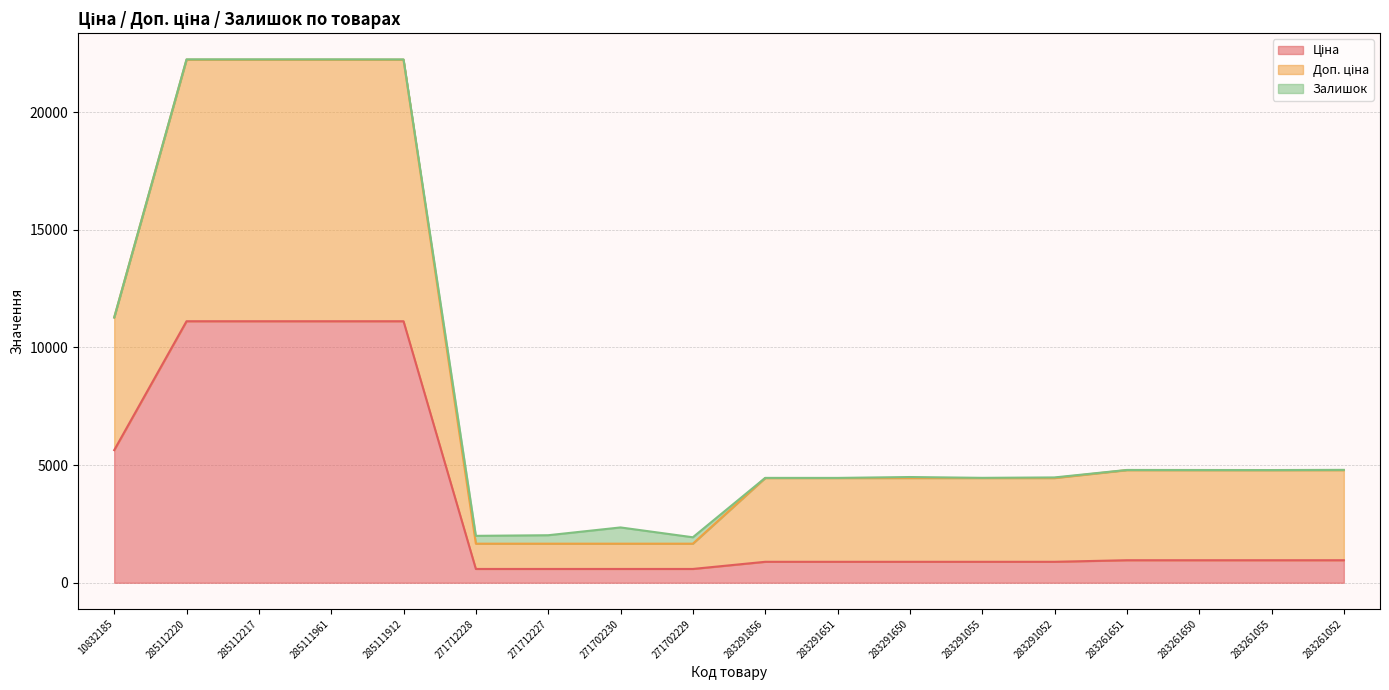

What is the difference between the maximum and second lowest values in the Ціна series?

10527.6